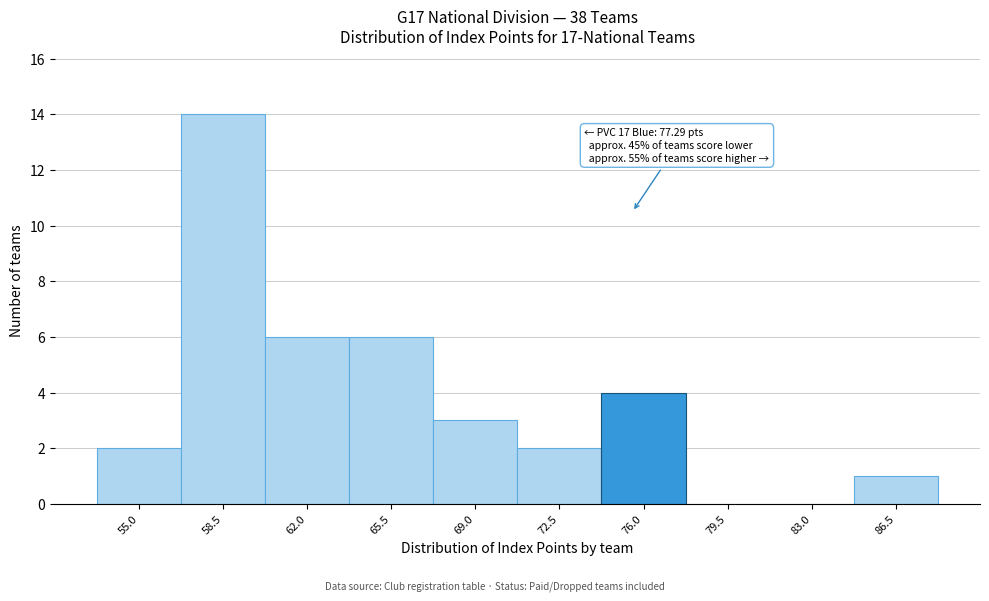

Reading left to right, transcribe all the data shown in this chart.

55.0=2	58.5=14	62.0=6	65.5=6	69.0=3	72.5=2	76.0=4	79.5=0	83.0=0	86.5=1